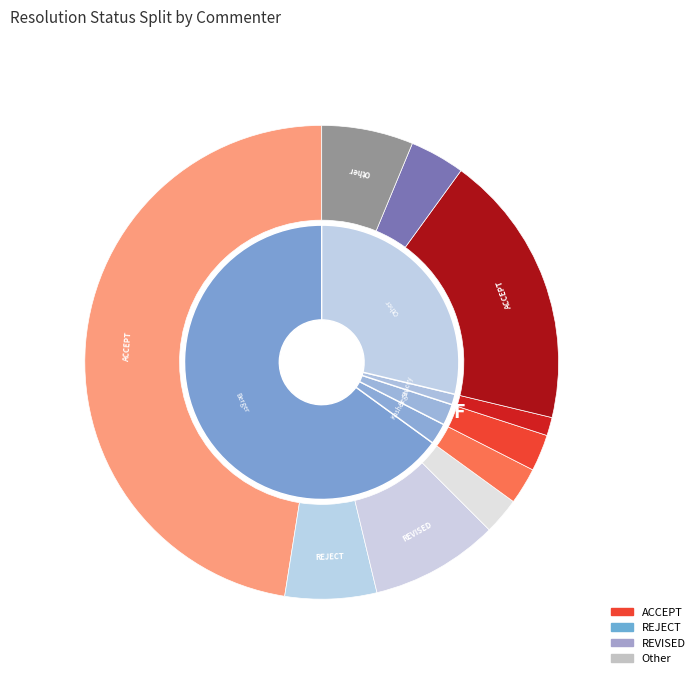

To the nearest percent, what percentage of the pie is Other?

29%